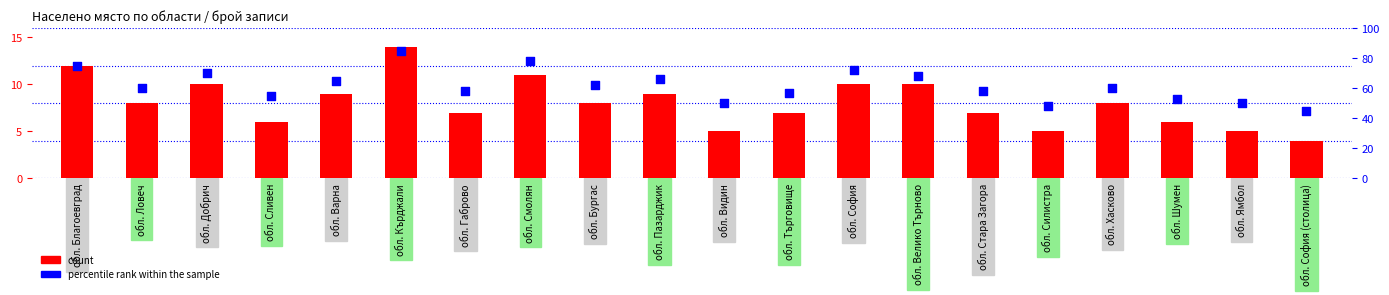

What are all the series names shown in the legend?

count, percentile rank within the sample